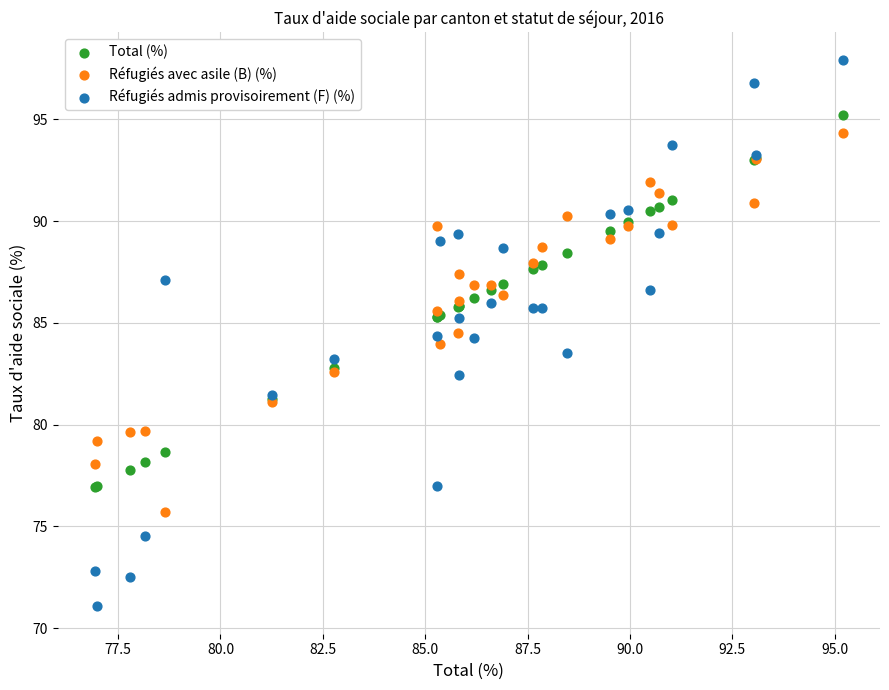

Which series reaches the maximum Y coordinate?

Réfugiés admis provisoirement (F) (%)